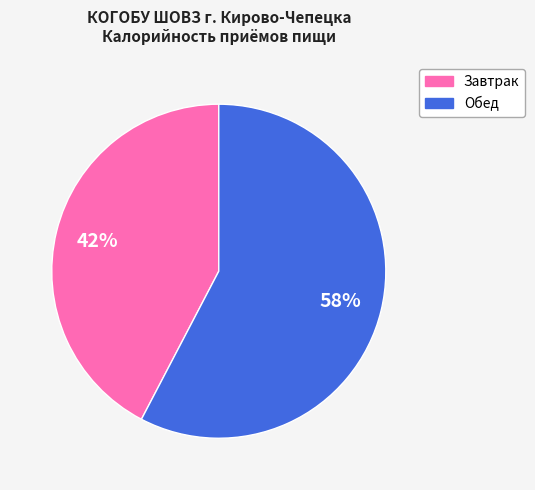

True or false: Завтрак accounts for 42% of the total.

True